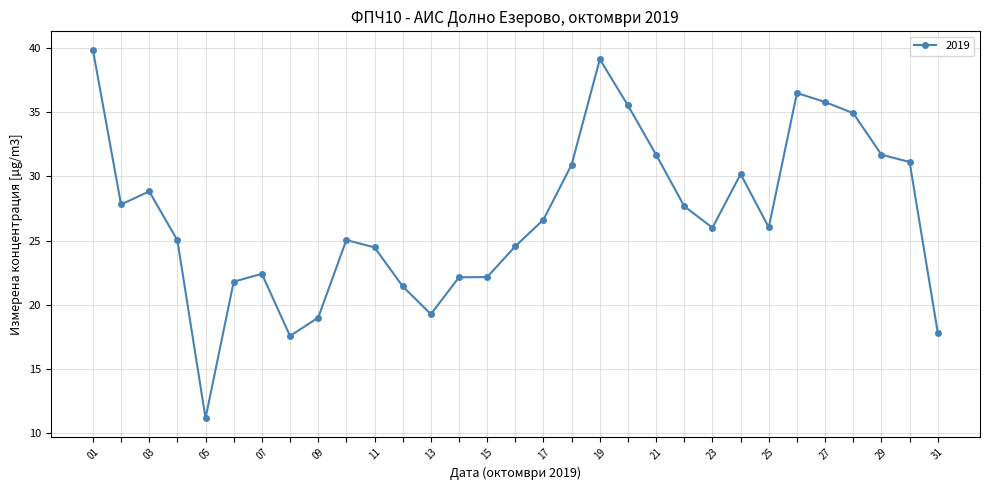

What is the sum of all values?

834.1